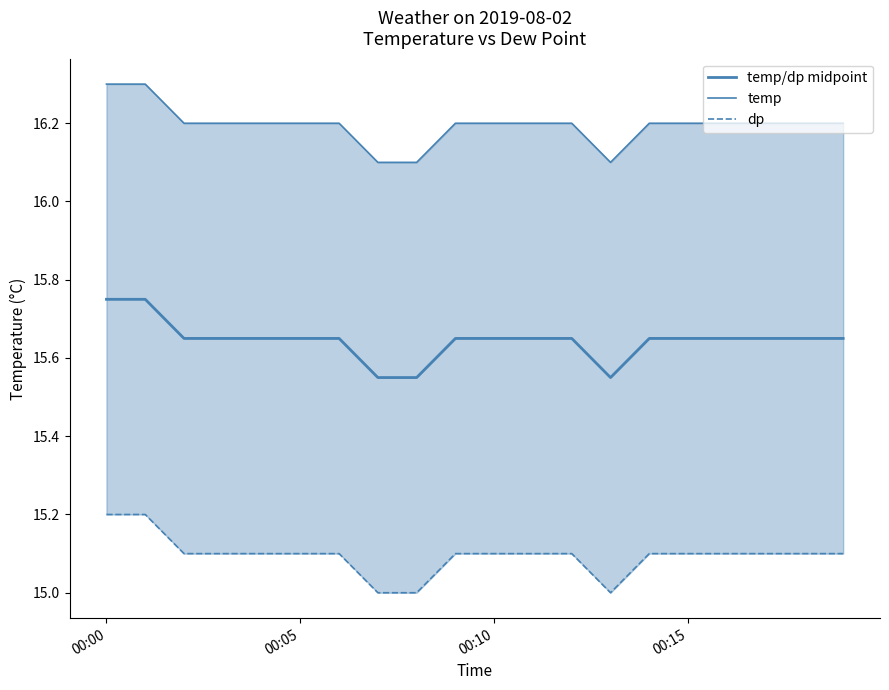

True or false: dp and temp/dp midpoint cross at least once.

False